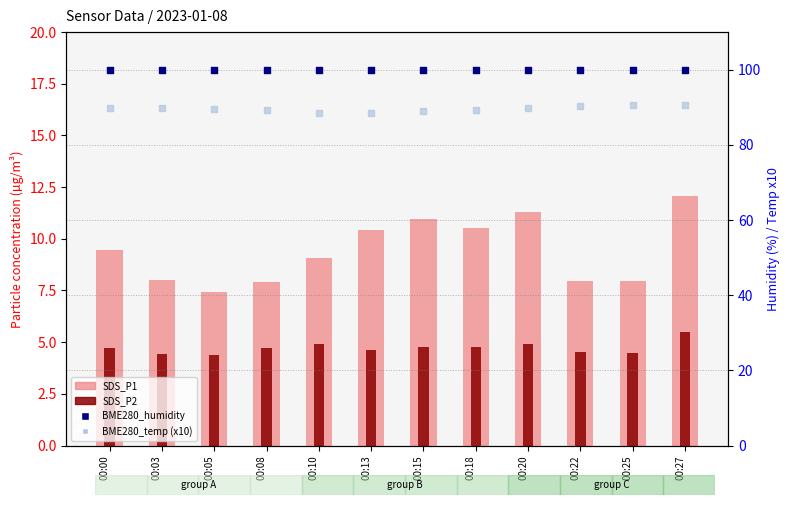

Which series reaches the minimum Y coordinate?

SDS_P2